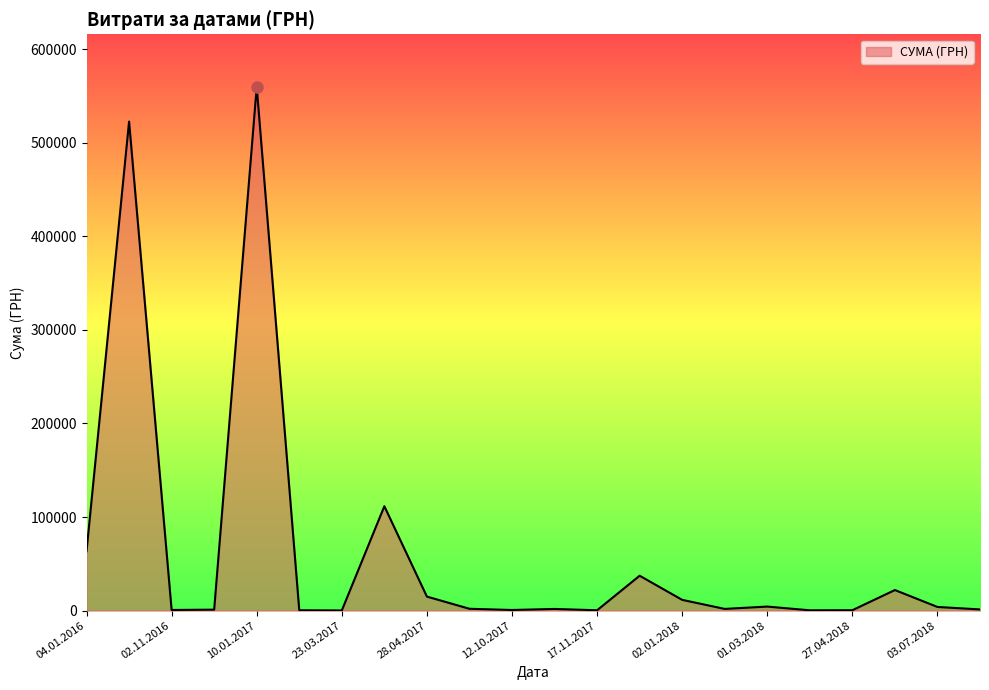

How many lines are shown in the chart?

1